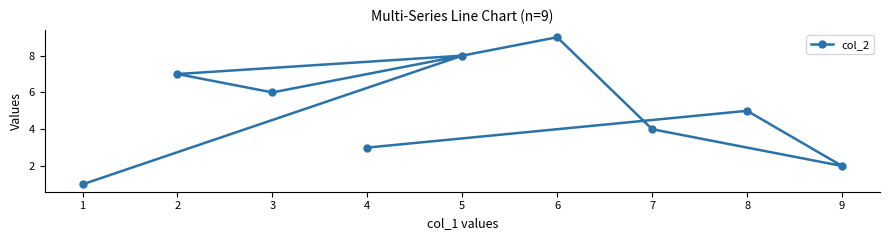

Reading left to right, what are all the values shown in this chart?

1=1	2=7	3=6	4=3	5=8	6=9	7=4	8=5	9=2